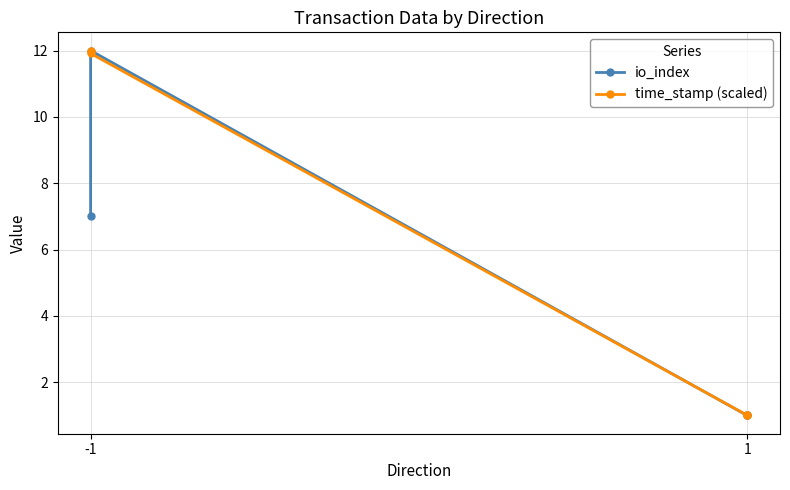

Count the number of data series in this chart.

2